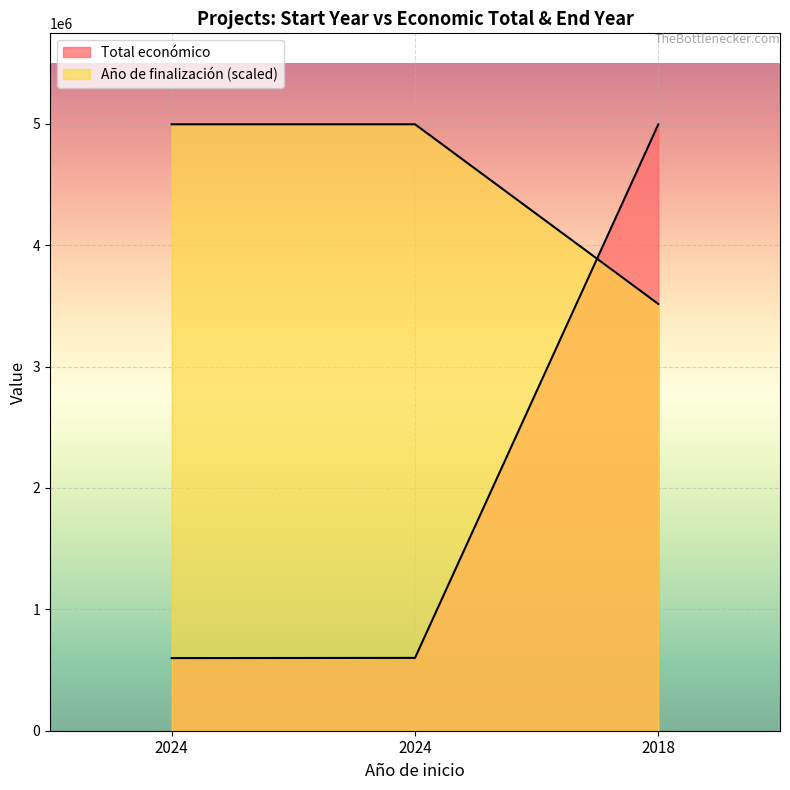

What is the difference between the second highest and minimum values in the Año de finalización series?

1480213.9